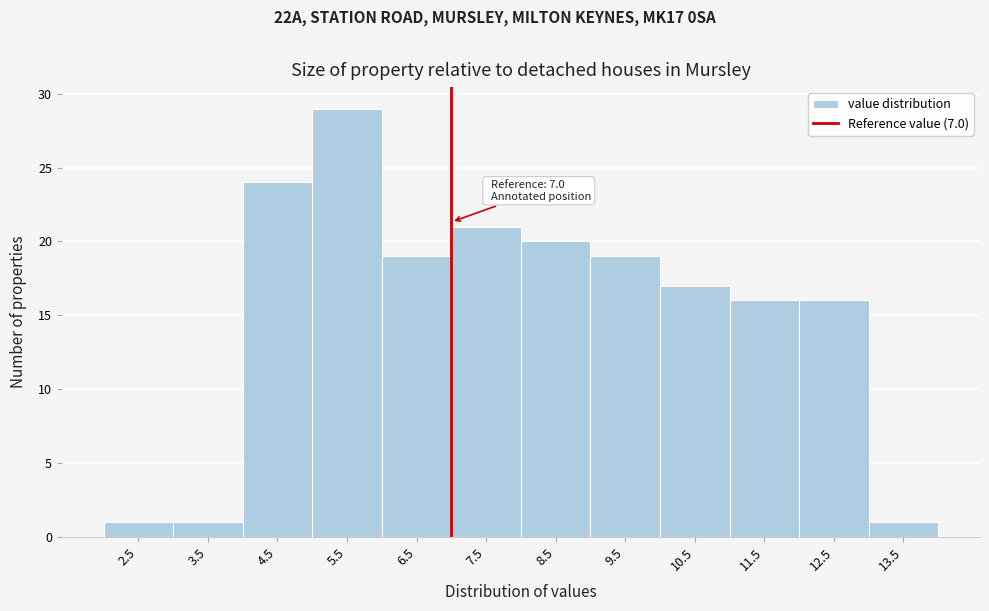

Over which range of the x-axis is the bar tallest?

5 to 6